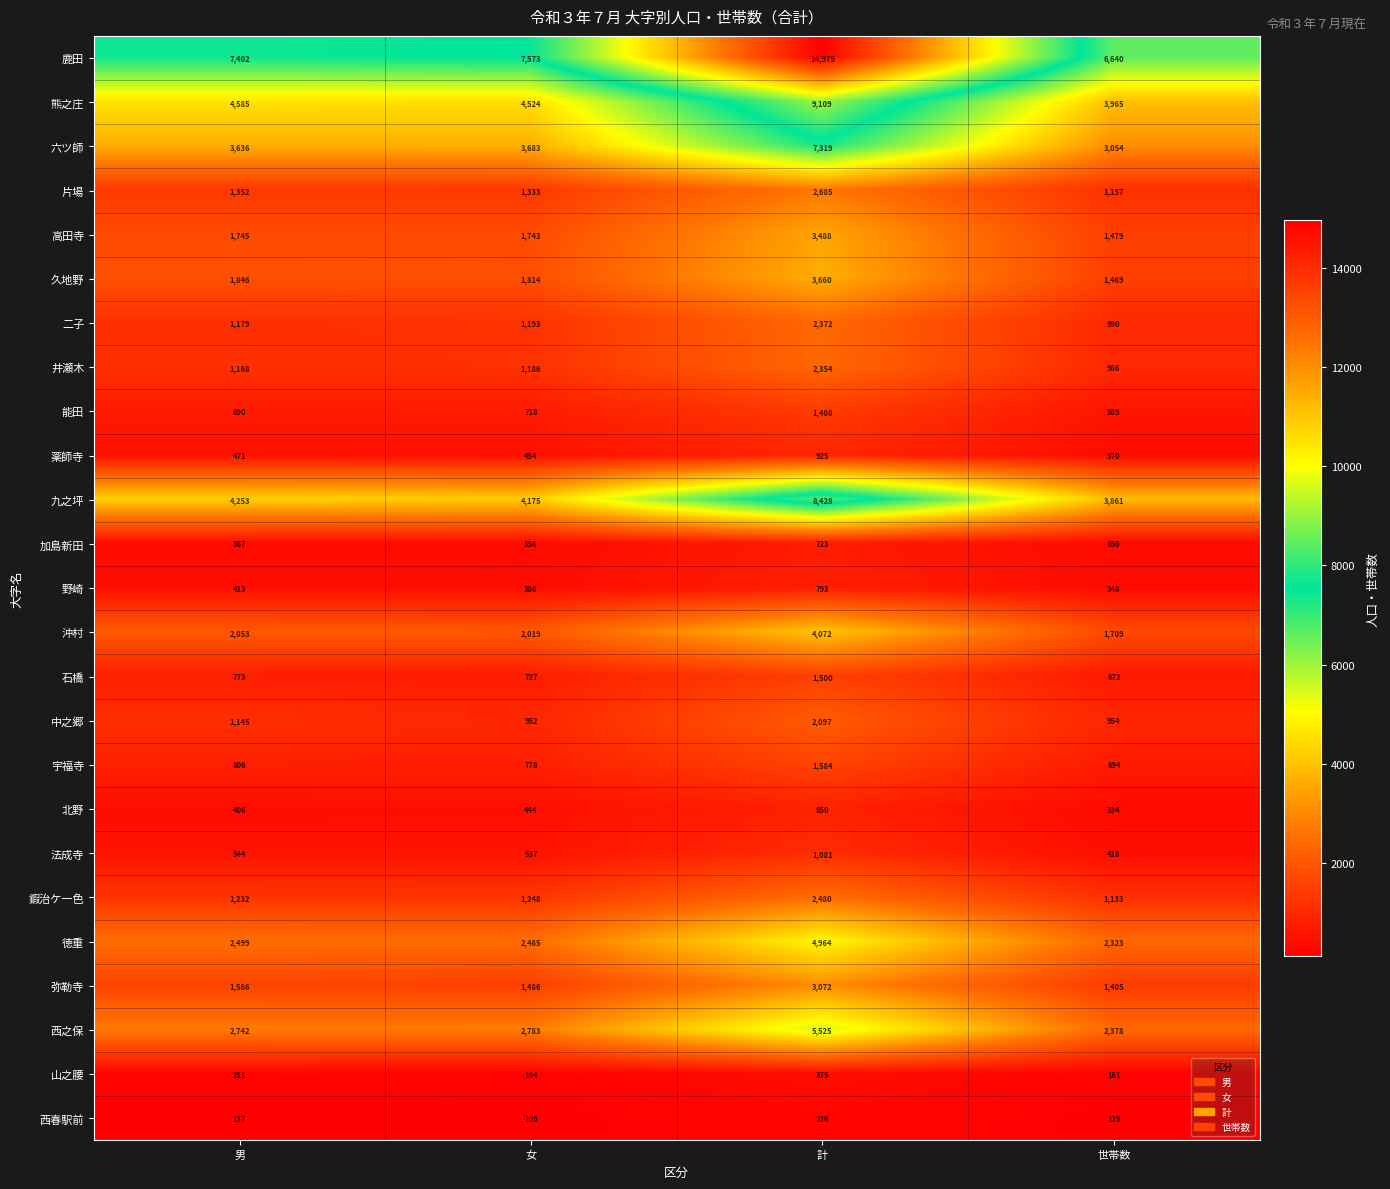

What is the maximum value for 法成寺?

1081